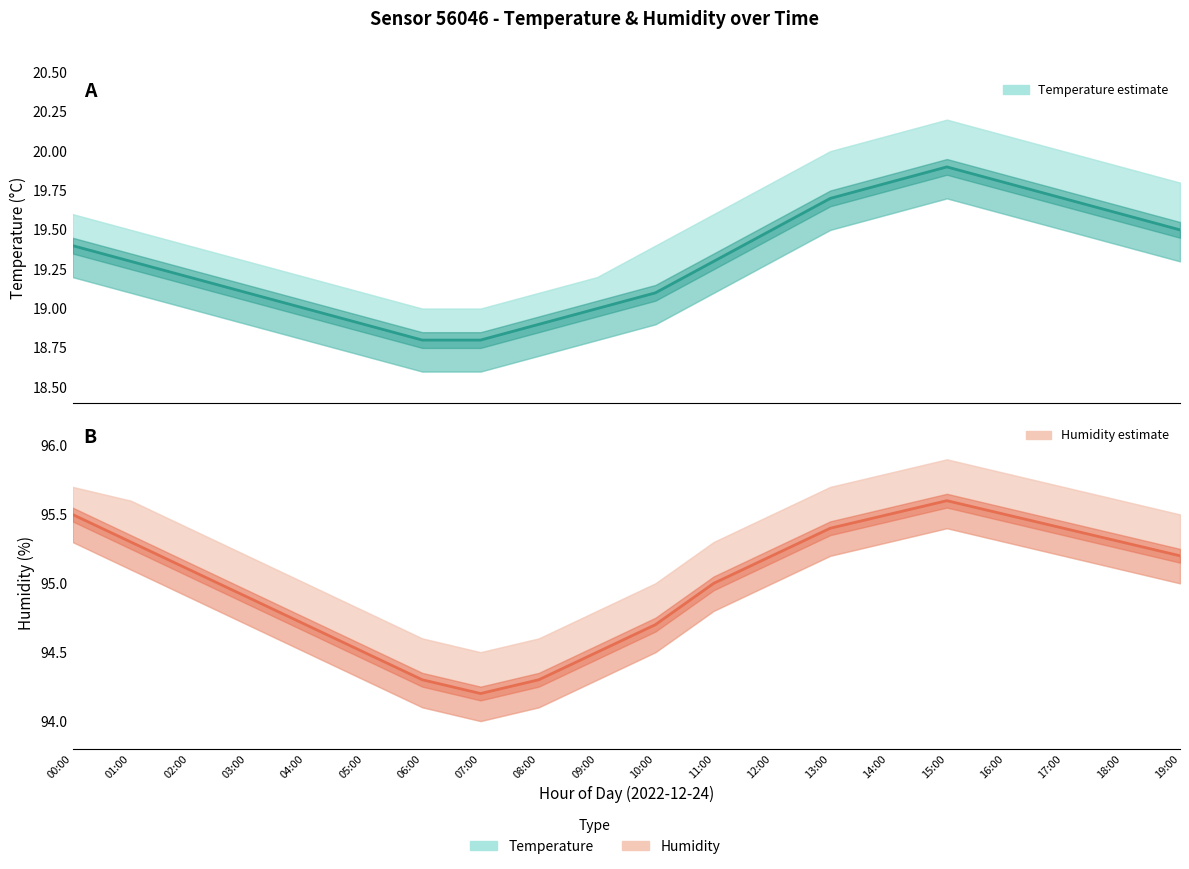

What is the difference between the second highest and minimum values in the humidity series?

1.3